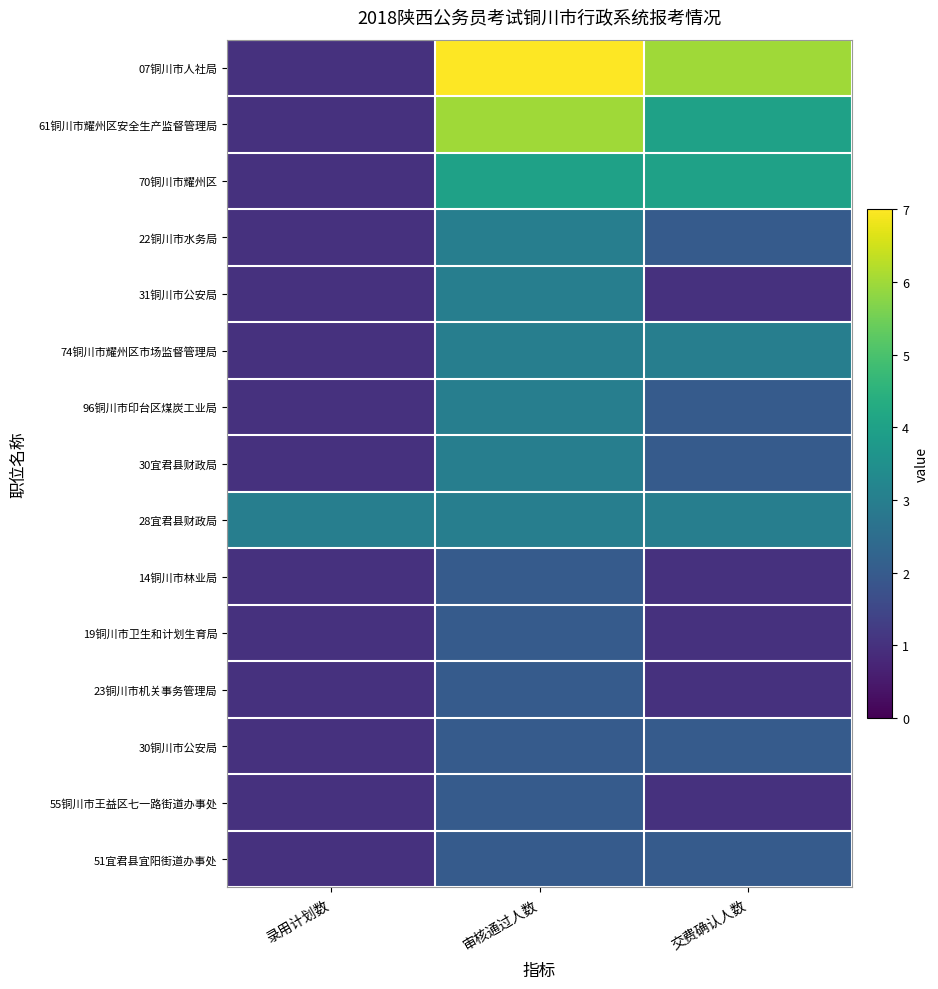

Reading left to right, list all the values displayed in this chart.

07铜川市人社局: 录用计划数=1	审核通过人数=7	交费确认人数=6
61铜川市耀州区安全生产监督管理局: 录用计划数=1	审核通过人数=6	交费确认人数=4
70铜川市耀州区: 录用计划数=1	审核通过人数=4	交费确认人数=4
22铜川市水务局: 录用计划数=1	审核通过人数=3	交费确认人数=2
31铜川市公安局: 录用计划数=1	审核通过人数=3	交费确认人数=1
74铜川市耀州区市场监督管理局: 录用计划数=1	审核通过人数=3	交费确认人数=3
96铜川市印台区煤炭工业局: 录用计划数=1	审核通过人数=3	交费确认人数=2
30宜君县财政局: 录用计划数=1	审核通过人数=3	交费确认人数=2
28宜君县财政局: 录用计划数=3	审核通过人数=3	交费确认人数=3
14铜川市林业局: 录用计划数=1	审核通过人数=2	交费确认人数=1
19铜川市卫生和计划生育局: 录用计划数=1	审核通过人数=2	交费确认人数=1
23铜川市机关事务管理局: 录用计划数=1	审核通过人数=2	交费确认人数=1
30铜川市公安局: 录用计划数=1	审核通过人数=2	交费确认人数=2
55铜川市王益区七一路街道办事处: 录用计划数=1	审核通过人数=2	交费确认人数=1
51宜君县宜阳街道办事处: 录用计划数=1	审核通过人数=2	交费确认人数=2